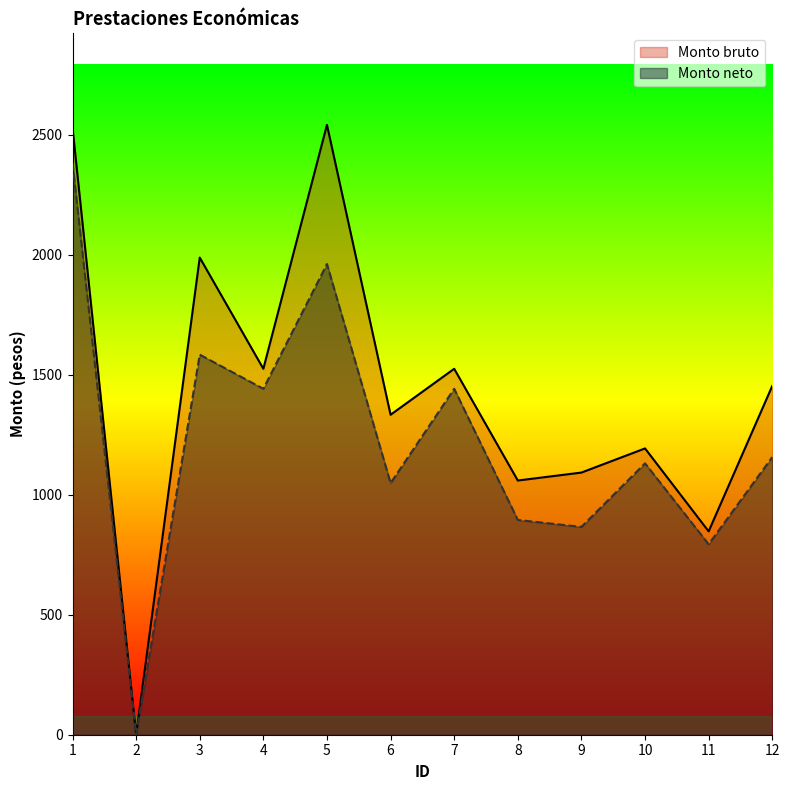

True or false: Monto neto and Monto bruto intersect in this chart.

False